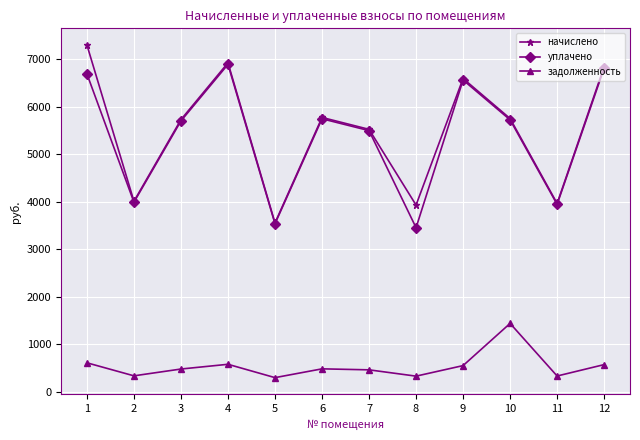

What is the total value across all series at 8?

7709.0